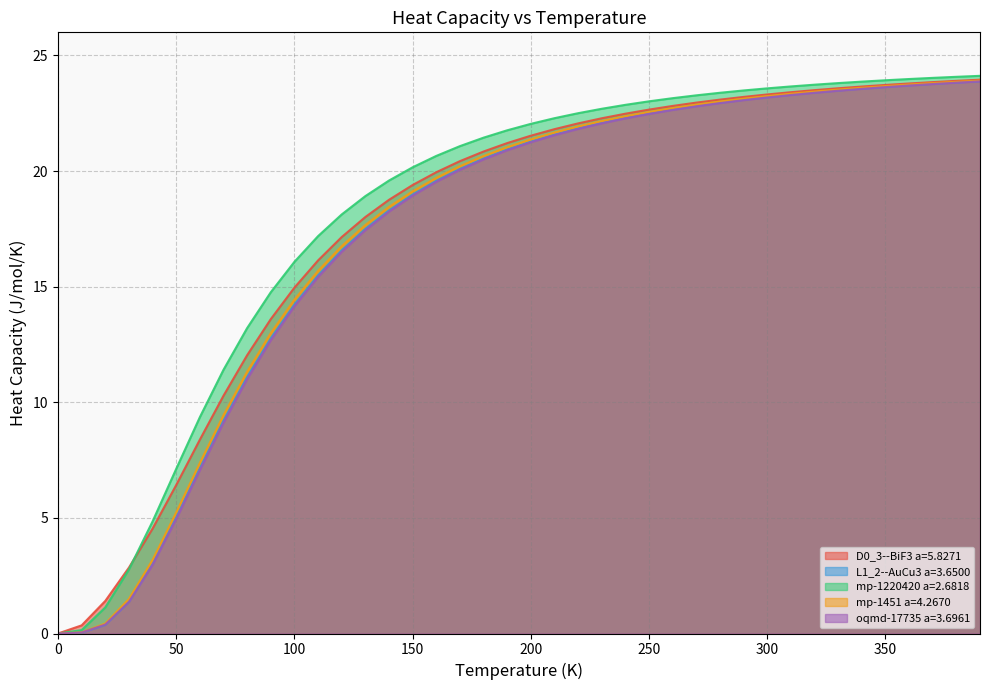

What is the difference between the maximum and second lowest values in the D0_3--BiF3 a=5.8271 series?

23.6